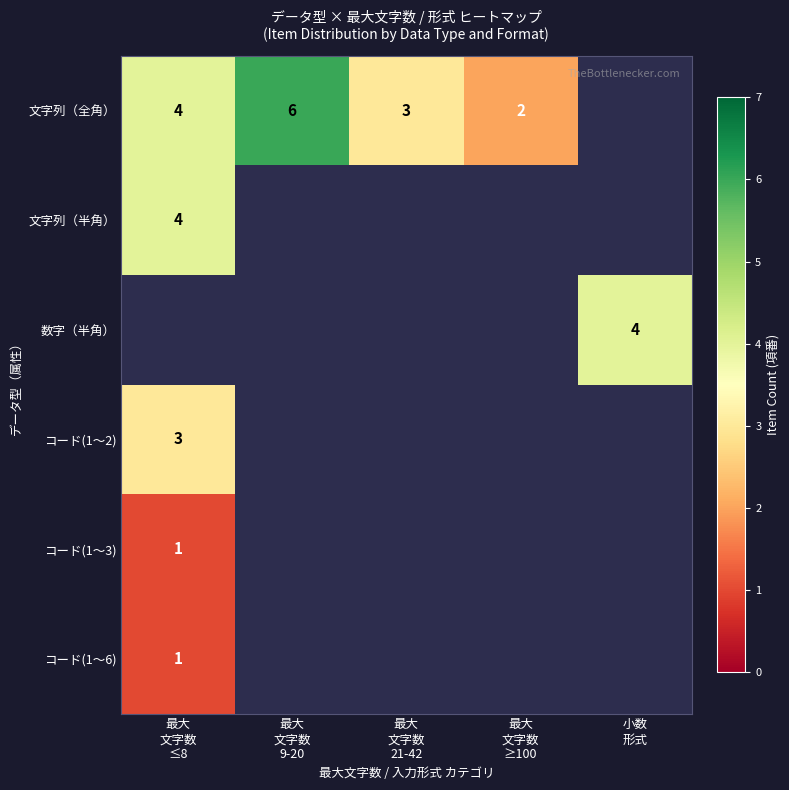

Rank the series by their maximum value, from lowest to highest.

コード(1～3), コード(1～6), 文字列（半角）, 数字（半角）, コード(1～2), 文字列（全角）